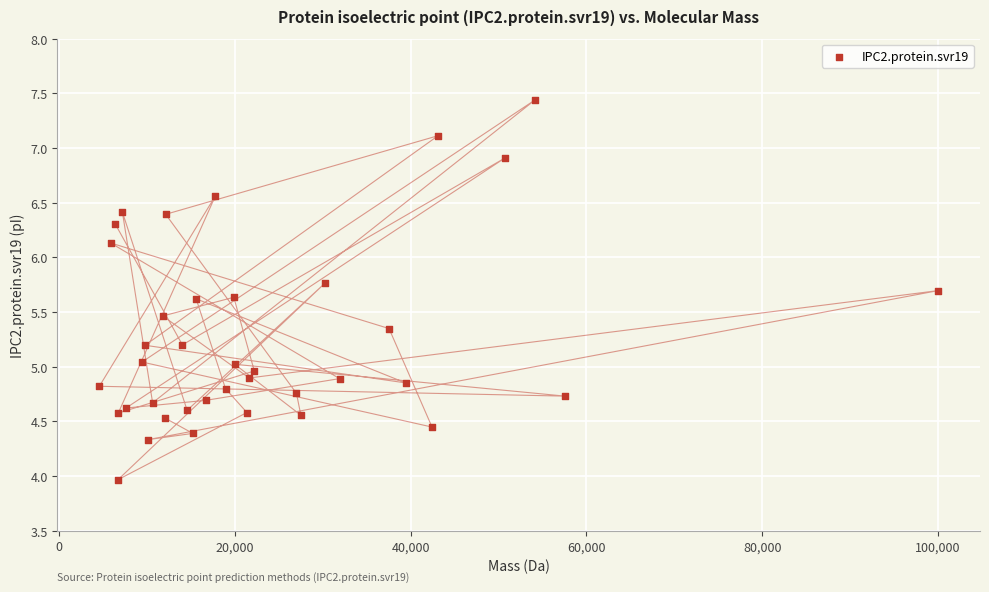

What is the range of Y values (max minus min)?

3.5